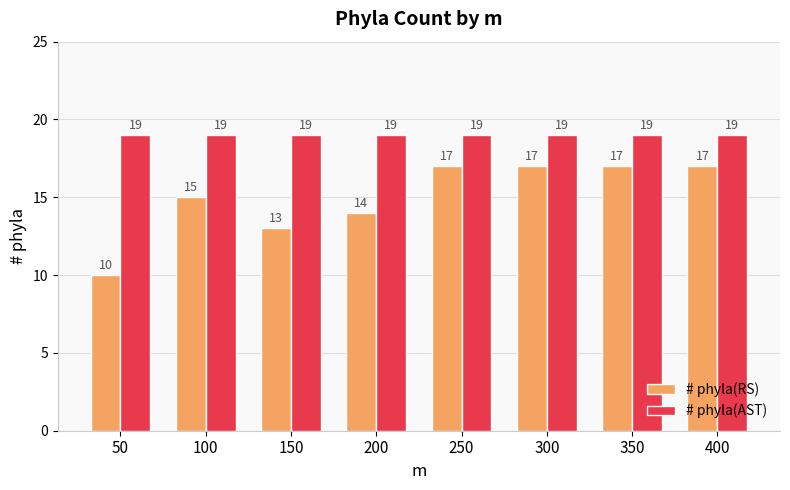

What is the minimum value shown in the chart?

10